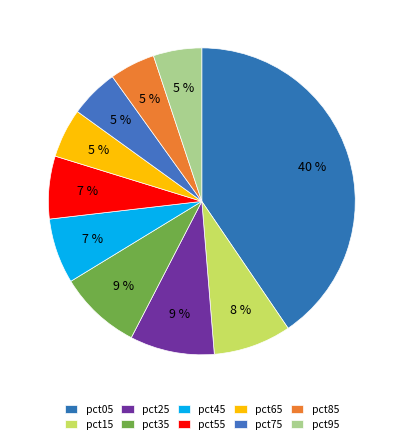

Count the number of slices in the pie.

10